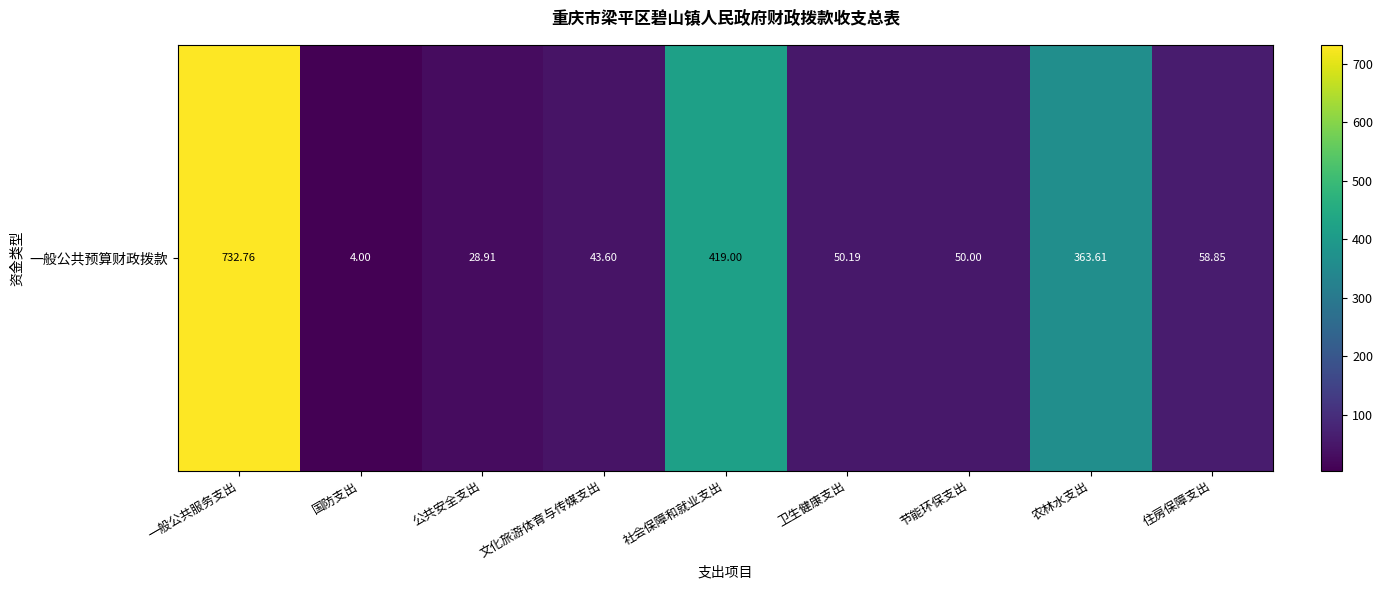

What is the sum of all values?

1750.9